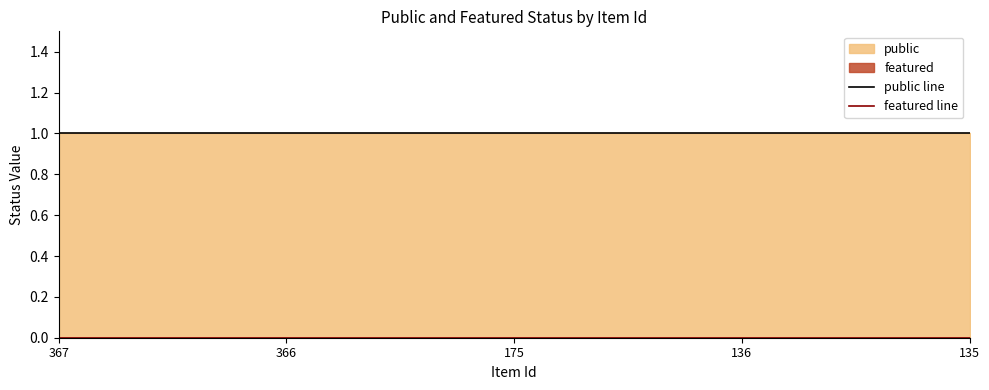

At how many categories does at least one series exceed 0?

5